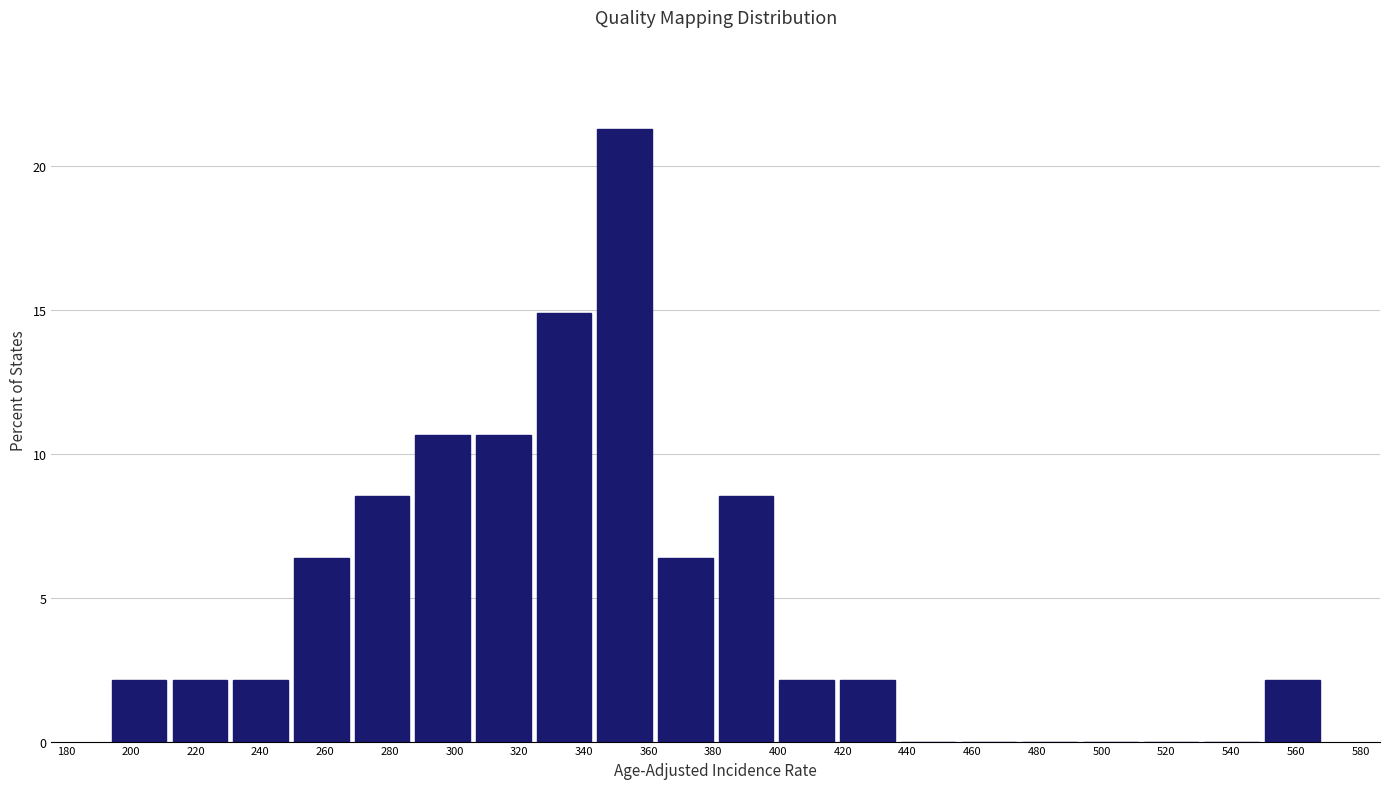

Over which range of the x-axis is the bar tallest?

344 to 362